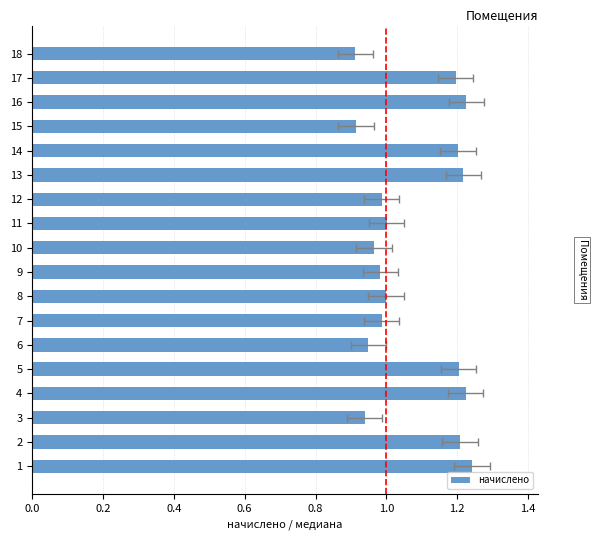

Is it true that the value at 17 is 0.5?

False